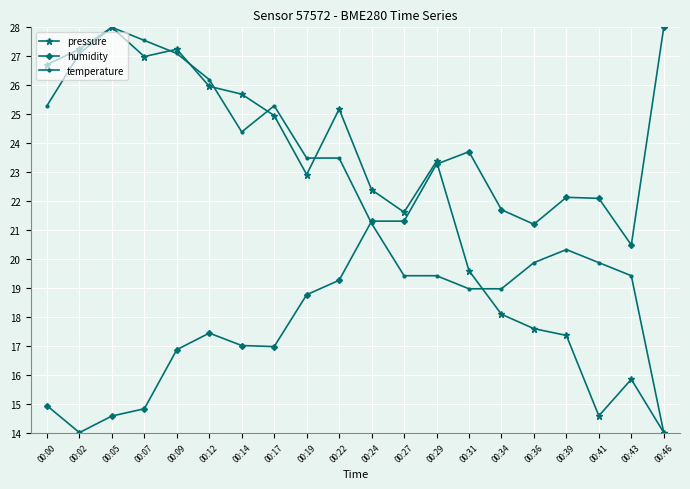

At which label is temperature closest to 21?

00:24